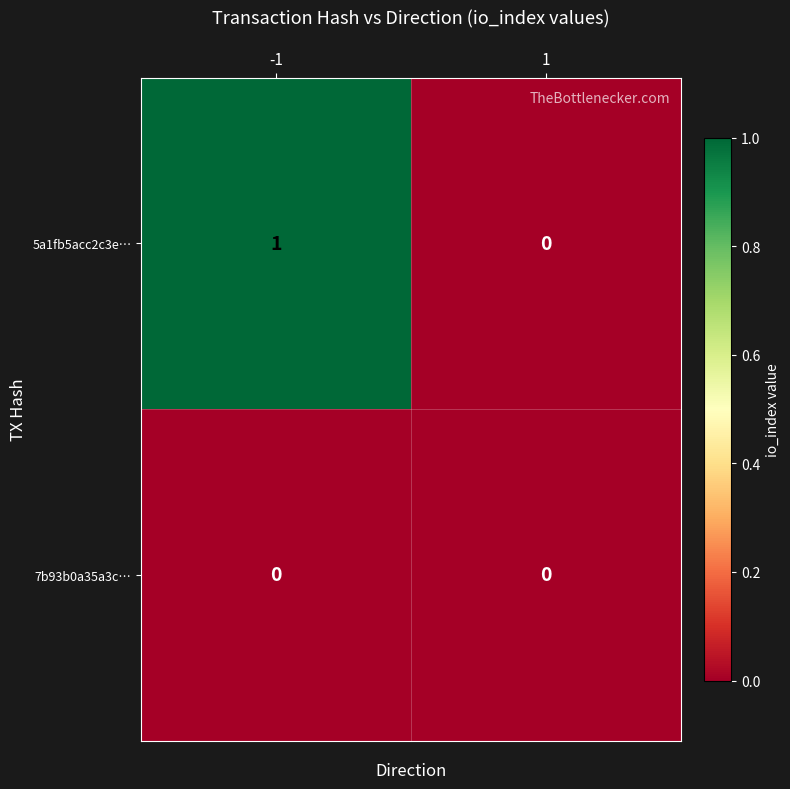

What is the maximum value shown in the chart?

1